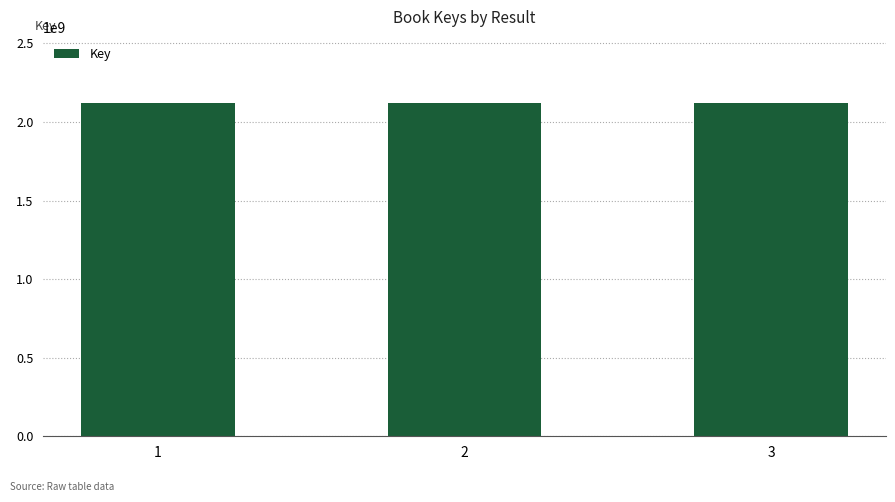

What is the smallest value displayed?

2117935593